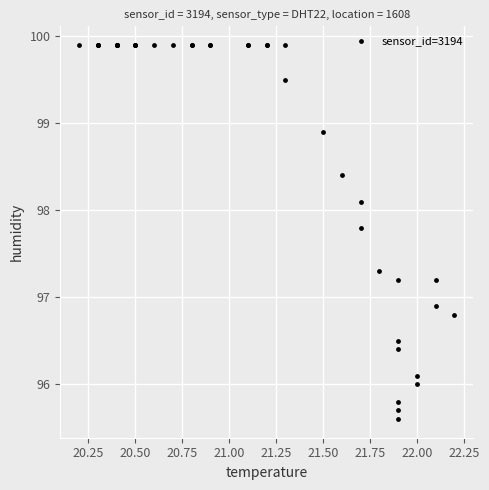

What Y value in the scatter plot is closest to 97?

96.9